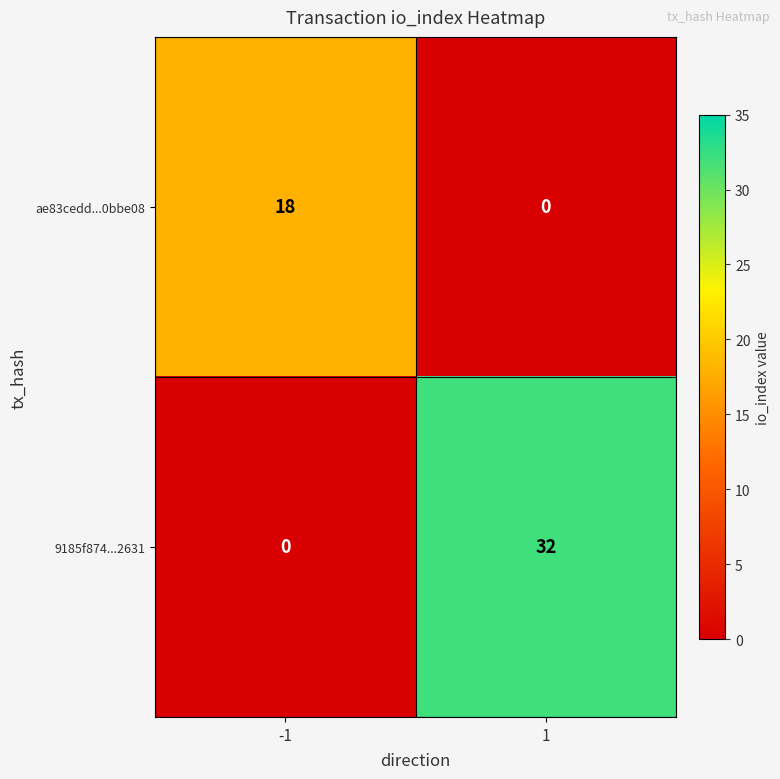

Reading left to right, transcribe all the data shown in this chart.

ae83cedd...0bbe08: -1=18	1=0
9185f874...2631: -1=0	1=32